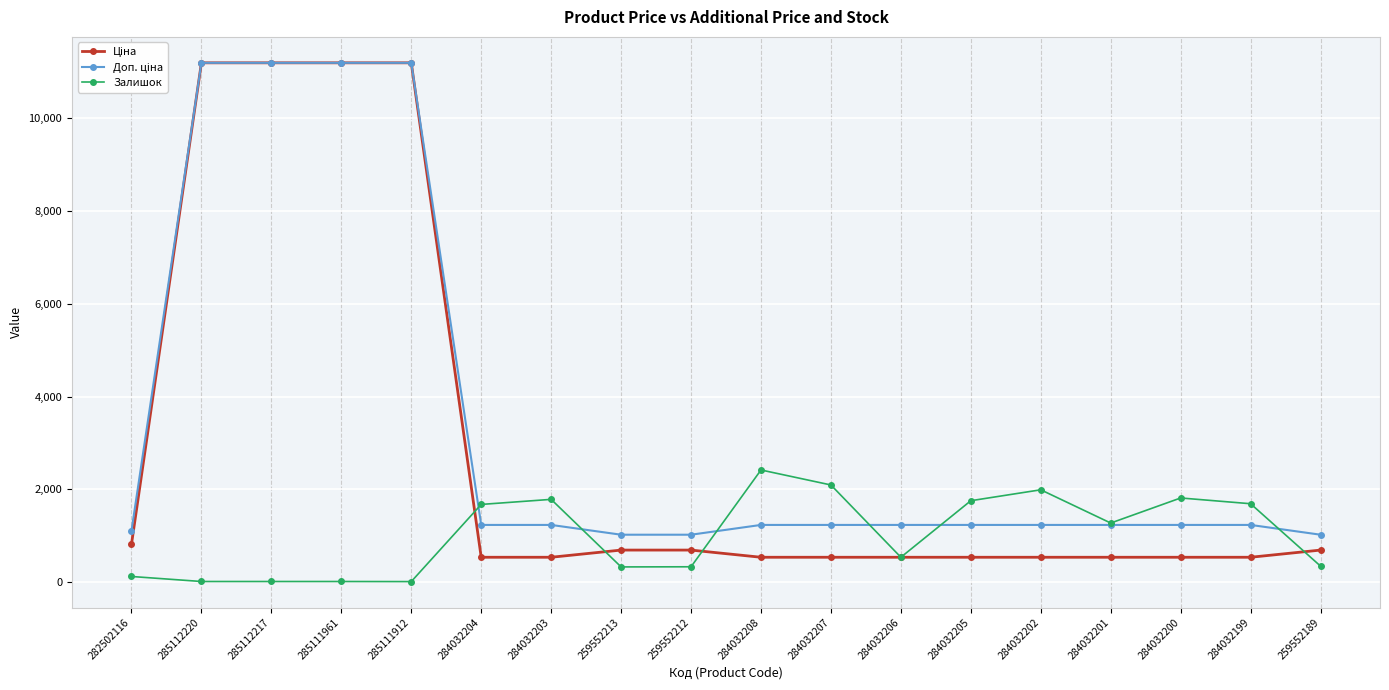

What is the value of the Залишок point at the 17th from the left?

1692.0